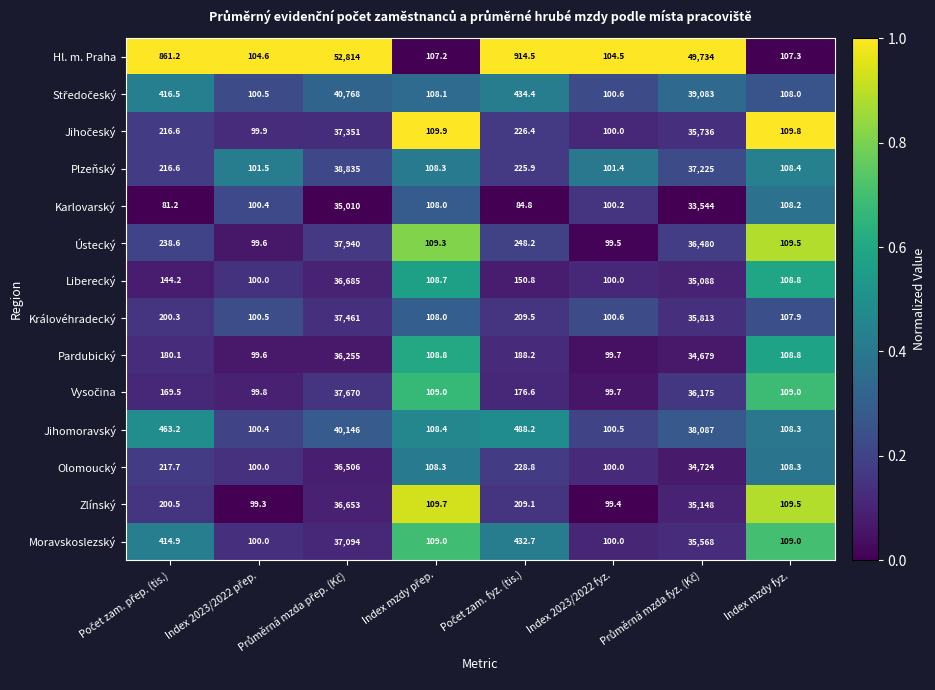

What is the maximum value shown in the chart?

52814.0